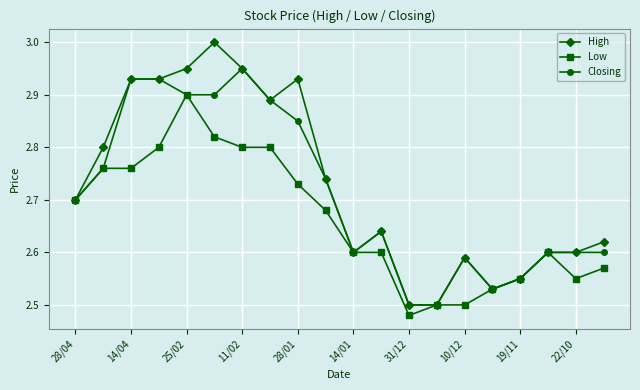

At how many categories does at least one series exceed 2?

20